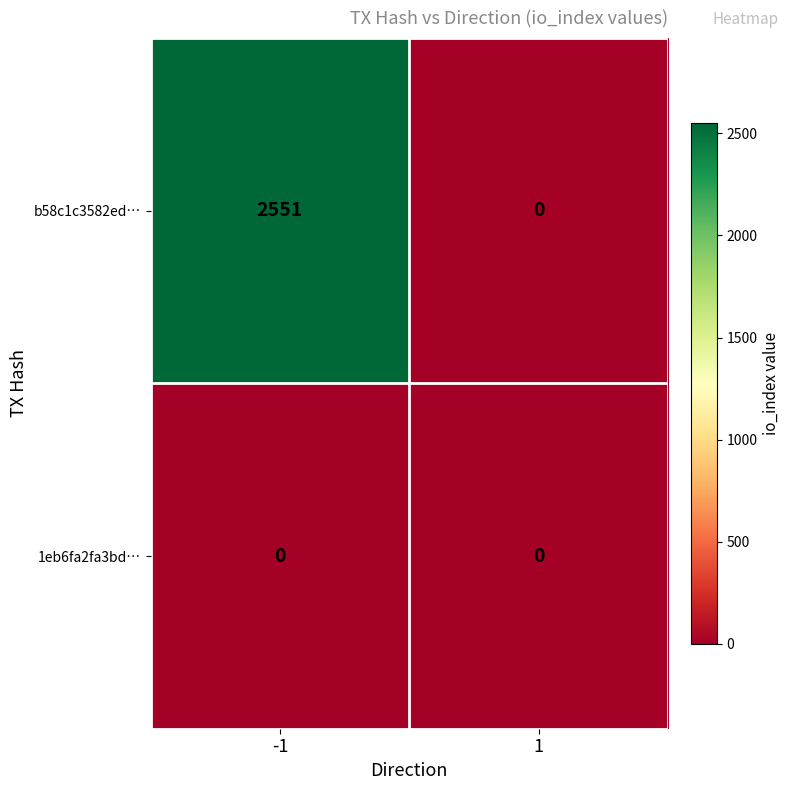

The 1eb6fa2fa3bd… series shows 0 at 1. True or false?

True